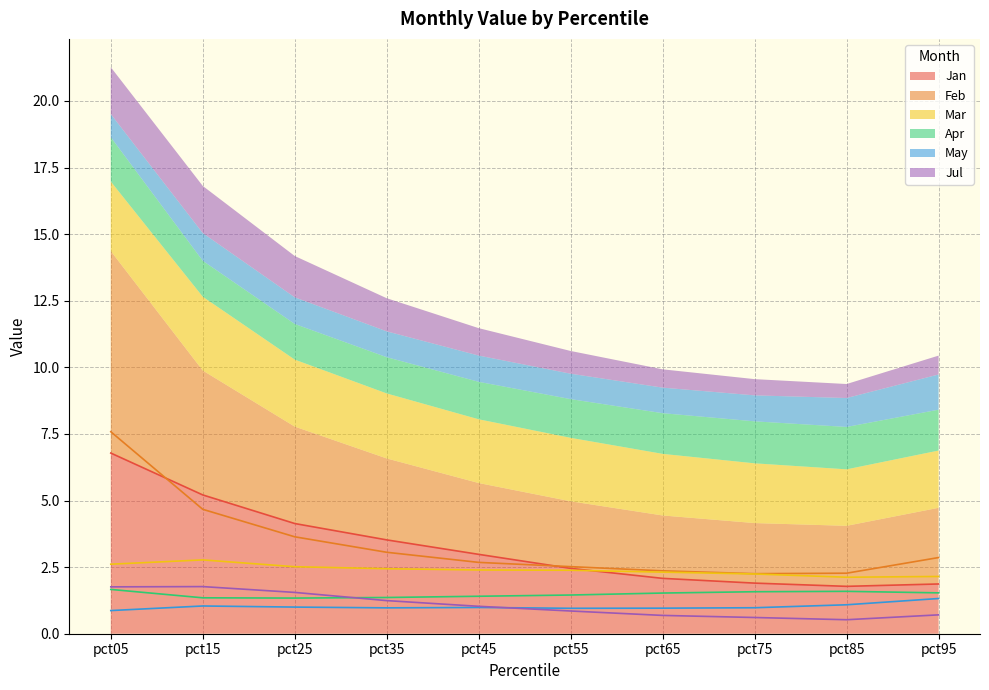

How many data points does each series have?

10